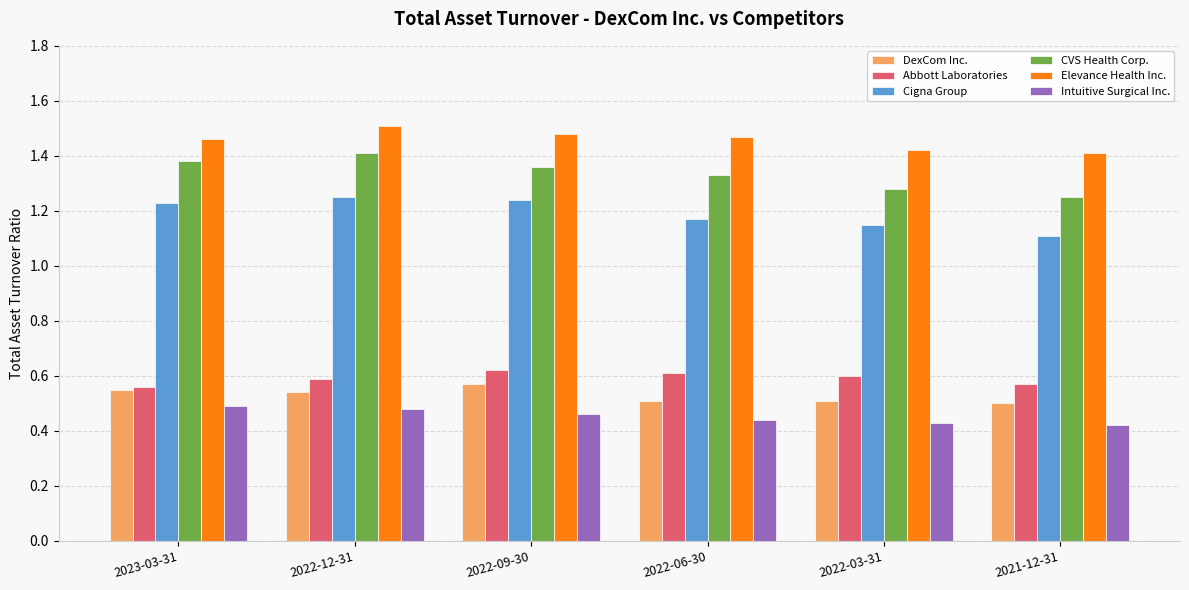

Are the bars horizontal?

No